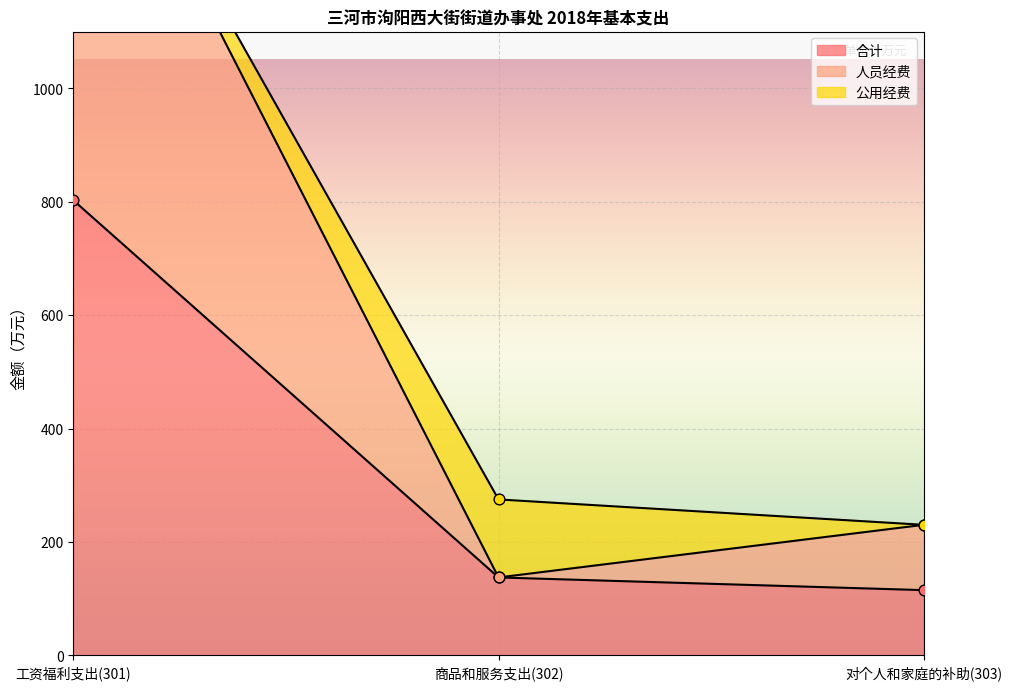

Which series has the largest total across all categories?

人员经费